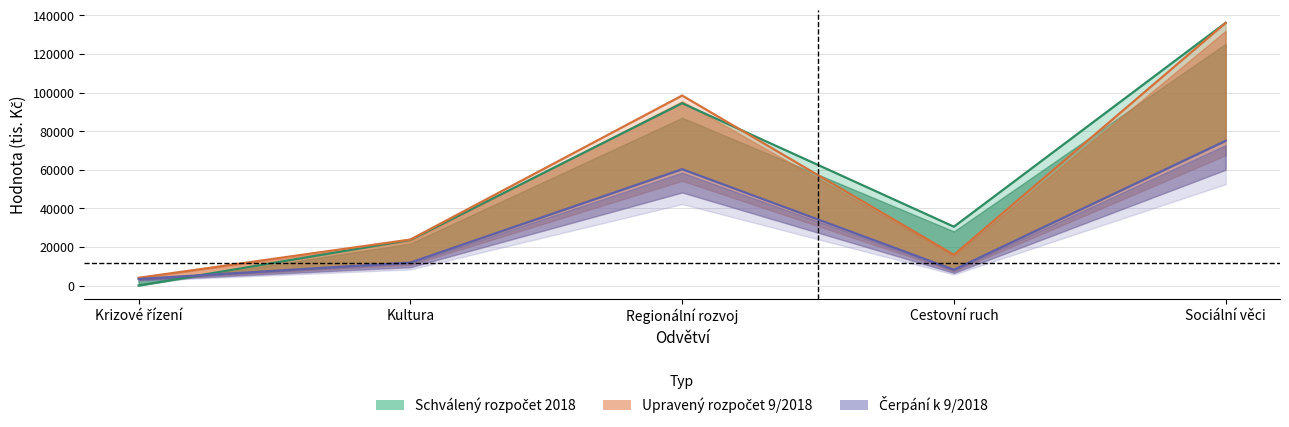

What is the difference between the maximum and minimum values in the Upravený rozpočet 9/2018 series?

132127.0